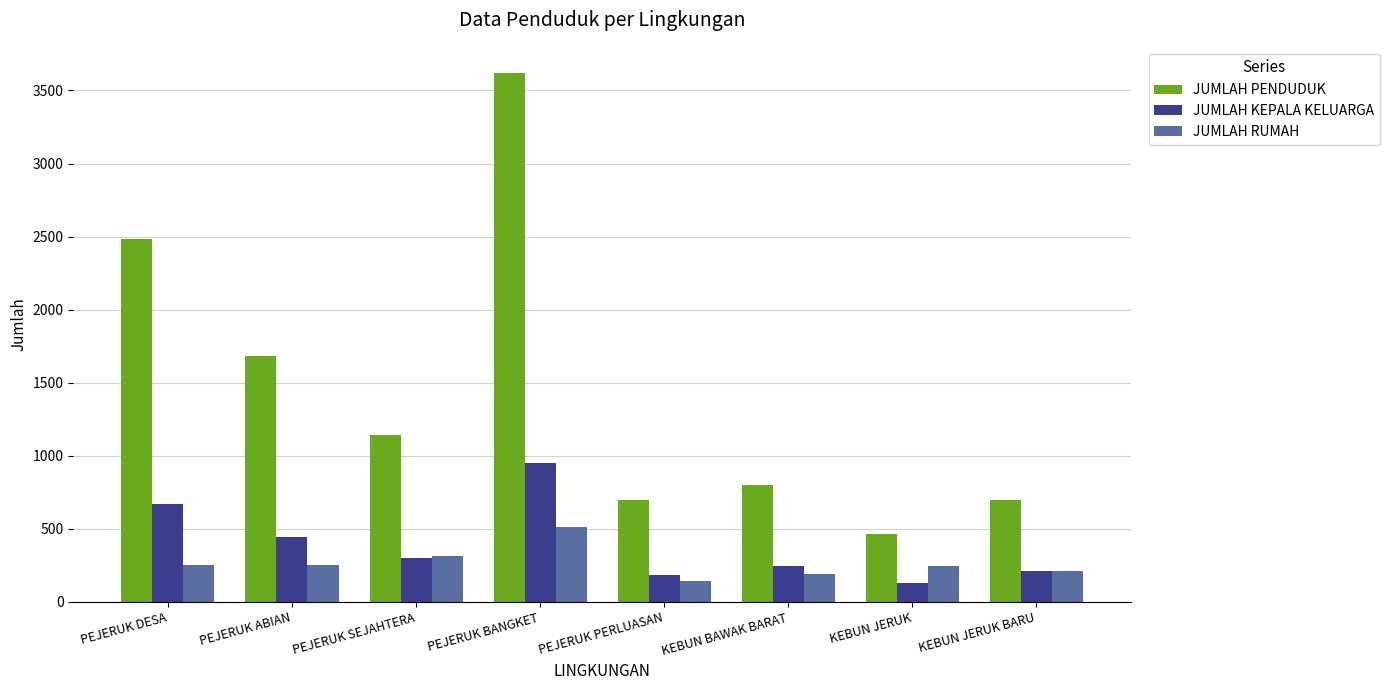

What is the sum of the JUMLAH KEPALA KELUARGA values at PEJERUK BANGKET and PEJERUK DESA?

1620